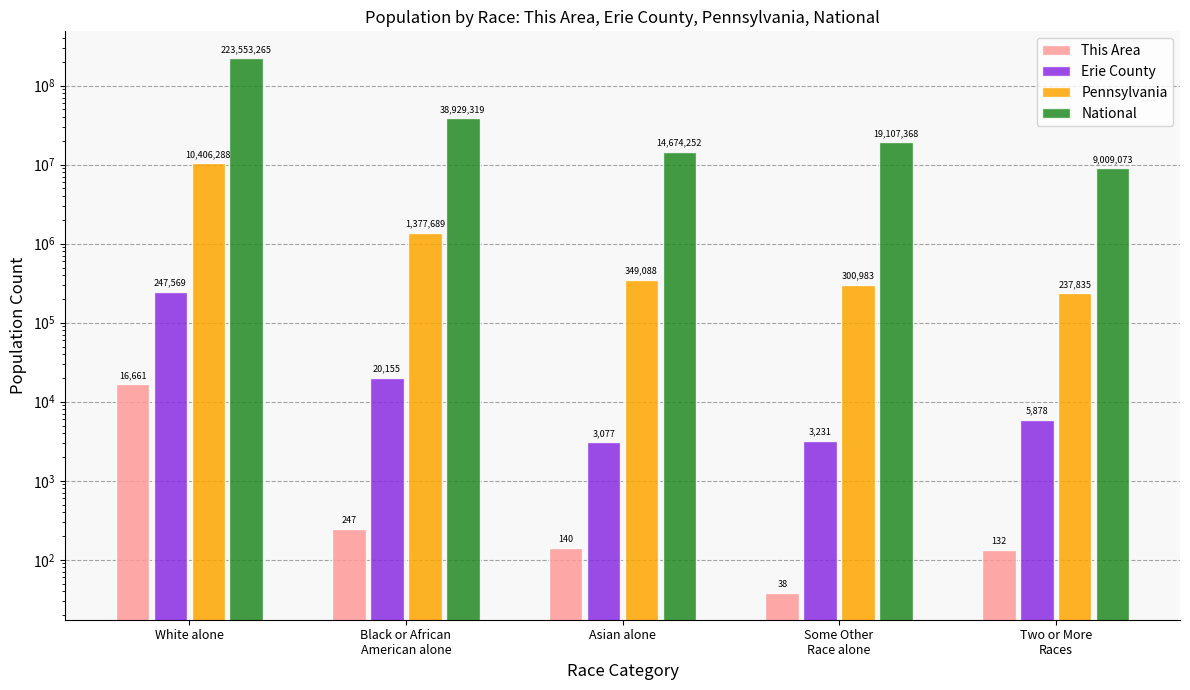

At which category is the sum across all series the highest?

White alone